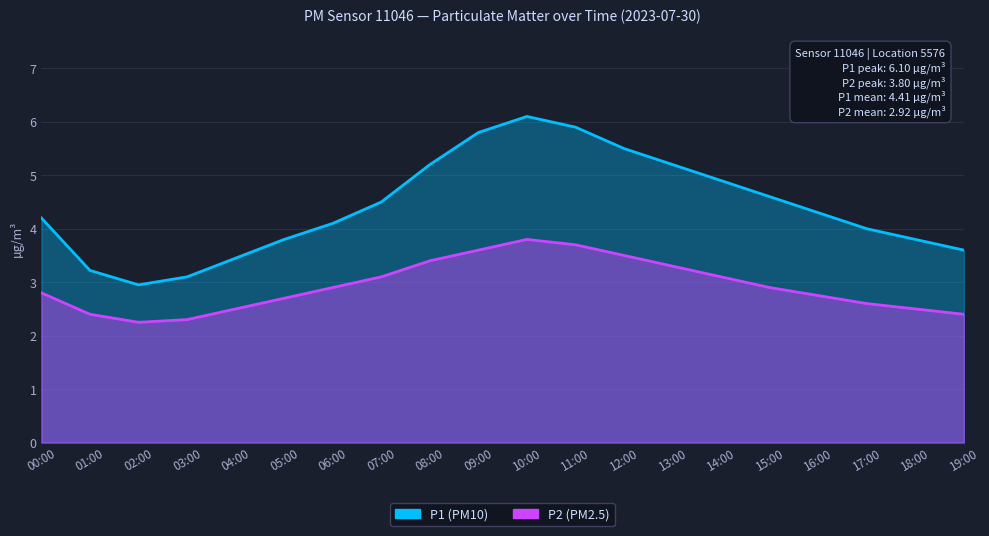

How many interior local peaks does the P1 series have?

1